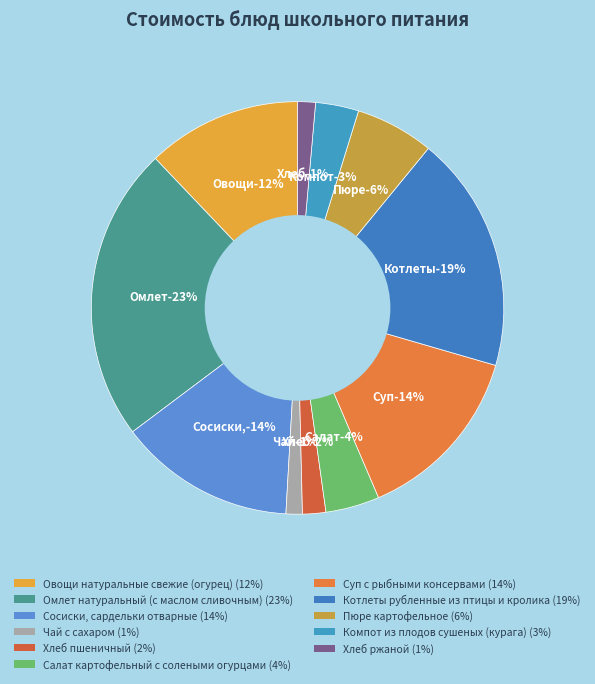

Which category has the smallest portion of the pie?

Чай с сахаром